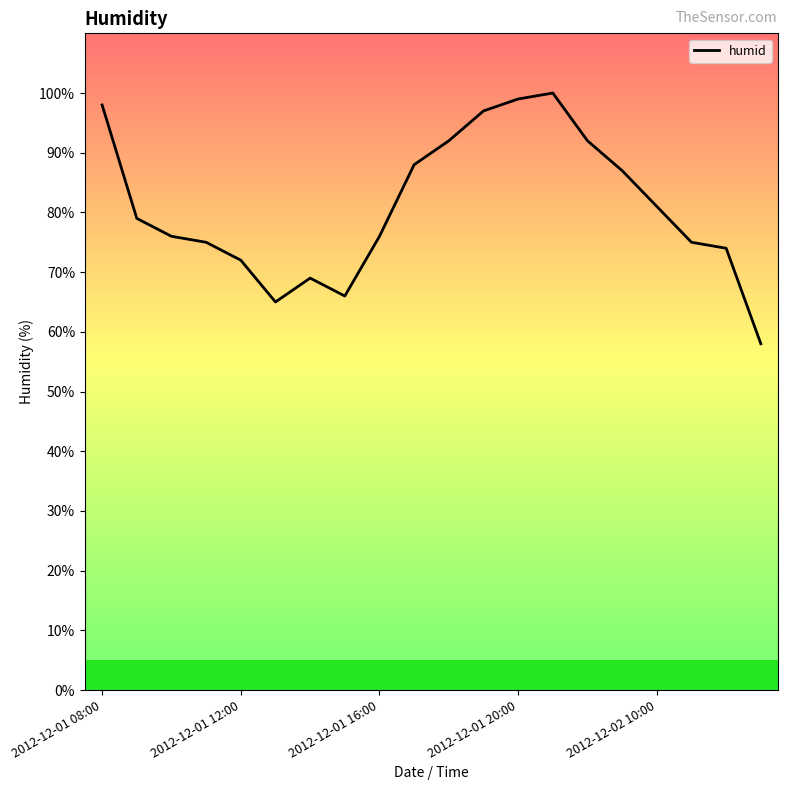

How many series are shown in this chart?

1